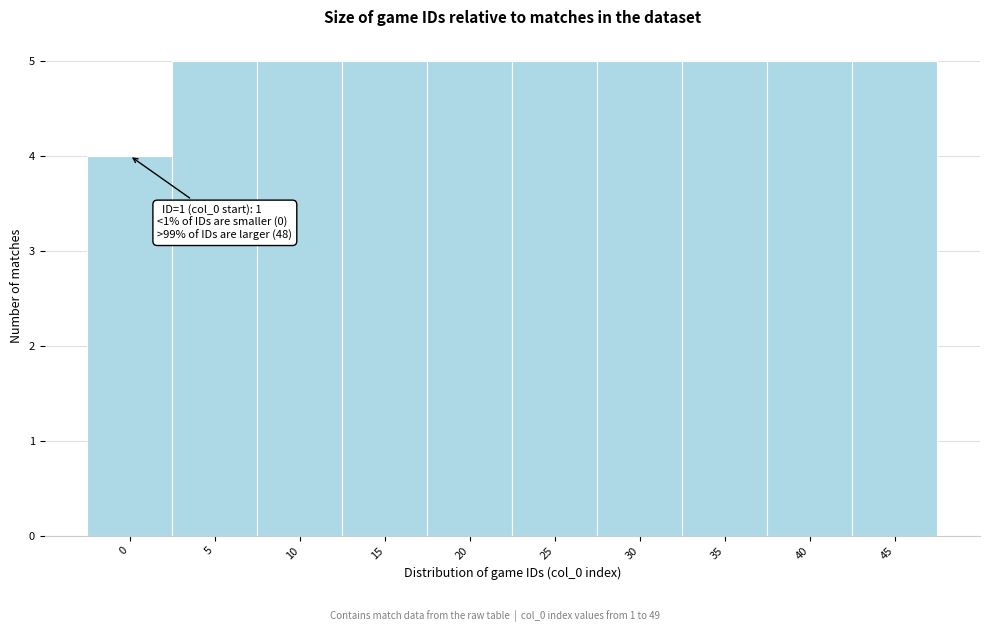

Reading left to right, list all the values displayed in this chart.

0=4	5=5	10=5	15=5	20=5	25=5	30=5	35=5	40=5	45=5